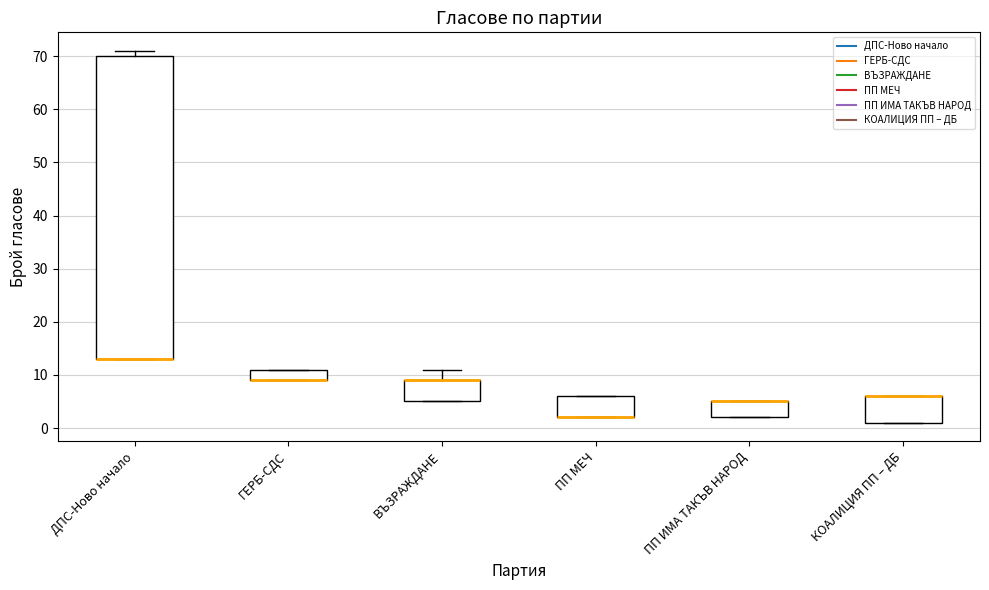

Reading left to right, transcribe this box plot: for each box, give where its median line is, the range the box spans, and where its two whiskers end, as read against the y-axis. The values are not printed on the chart, so give them approximately, as read against the axis.

ДПС-Ново начало: median 13 (drawn on the box's lower edge), box 13 to 70, whiskers 13 to 71
ГЕРБ-СДС: median 9 (drawn on the box's lower edge), box 9 to 11, whiskers 9 to 11
ВЪЗРАЖДАНЕ: median 9 (drawn on the box's upper edge), box 5 to 9, whiskers 5 to 11
ПП МЕЧ: median 2 (drawn on the box's lower edge), box 2 to 6, whiskers 2 to 6
ПП ИМА ТАКЪВ НАРОД: median 5 (drawn on the box's upper edge), box 2 to 5, whiskers 2 to 5
КОАЛИЦИЯ ПП – ДБ: median 6 (drawn on the box's upper edge), box 1 to 6, whiskers 1 to 6